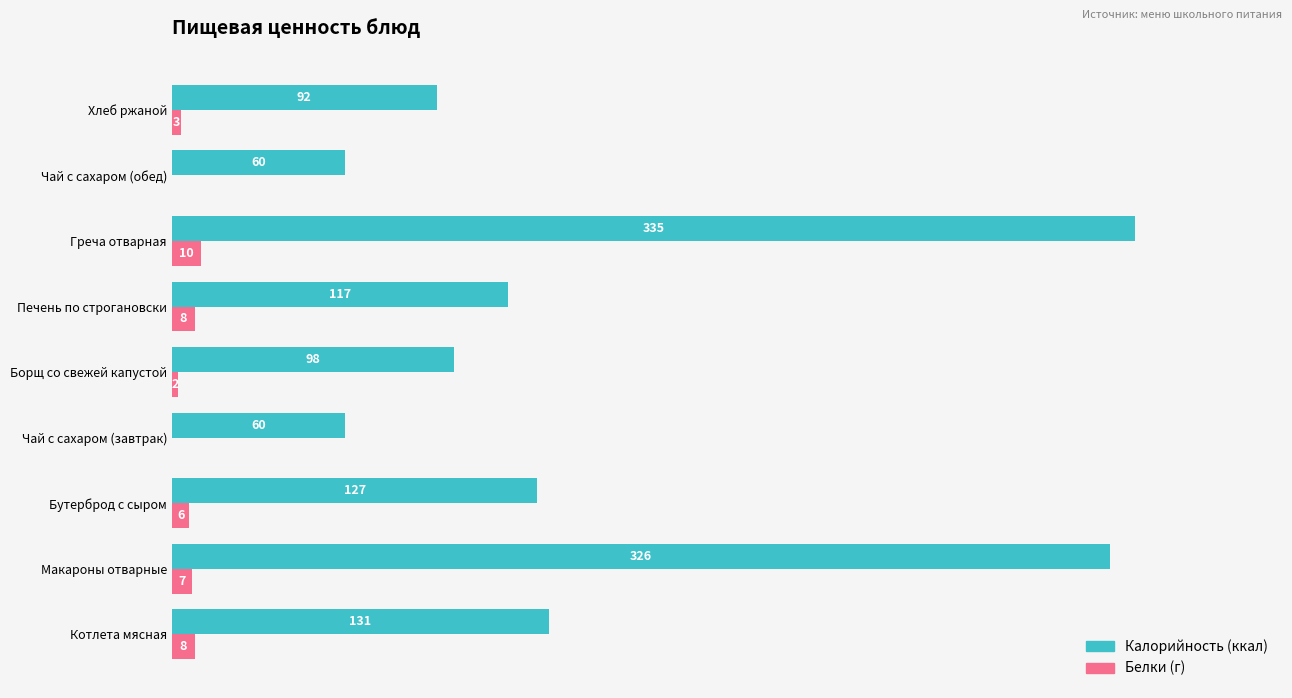

Which category has the highest value across all series?

Греча отварная